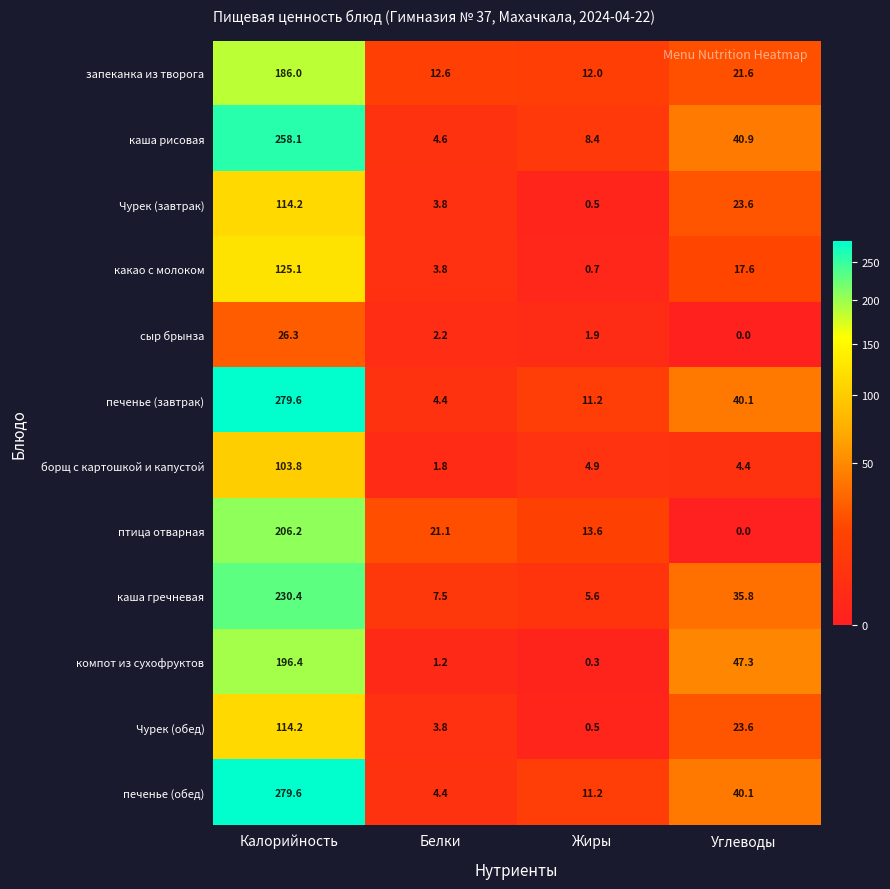

What is the approximate value of какао с молоком at Углеводы?

17.6